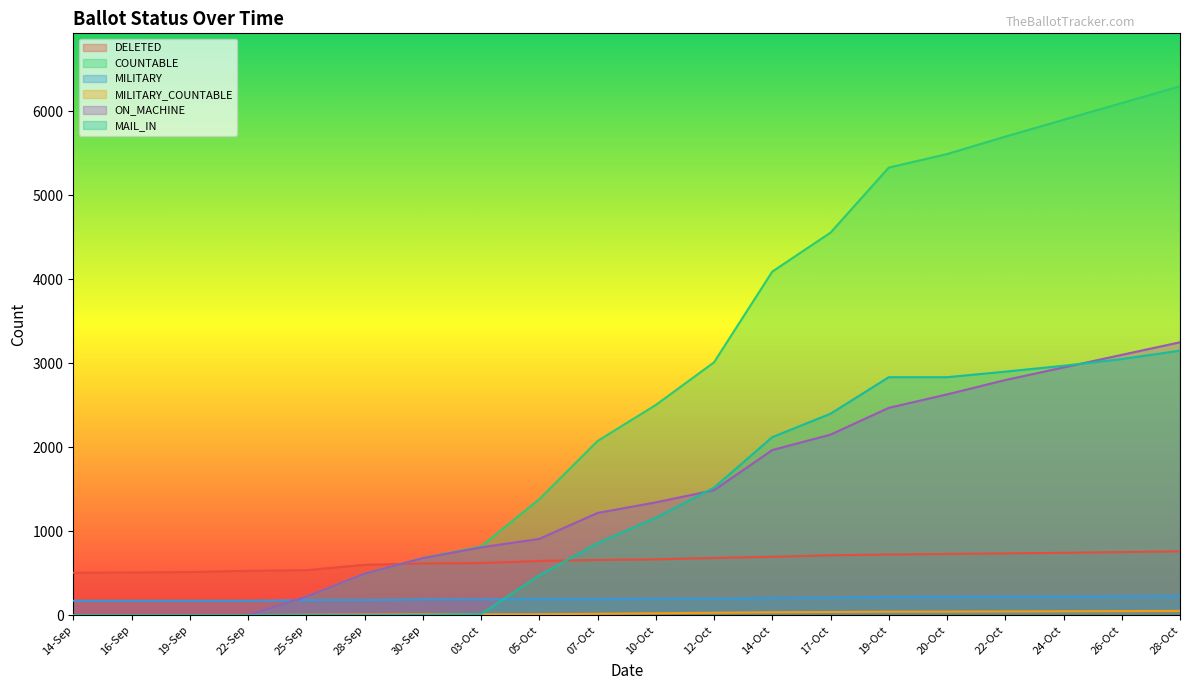

What is the label of the 18th point from the left?

24-Oct